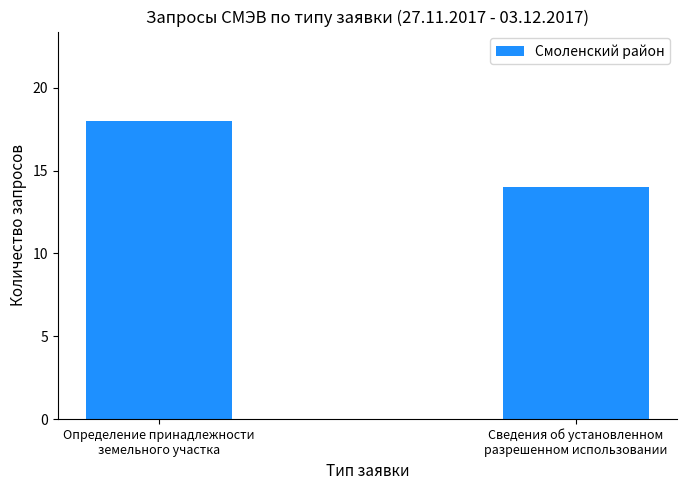

What position from the left is Определение принадлежности
земельного участка?

1